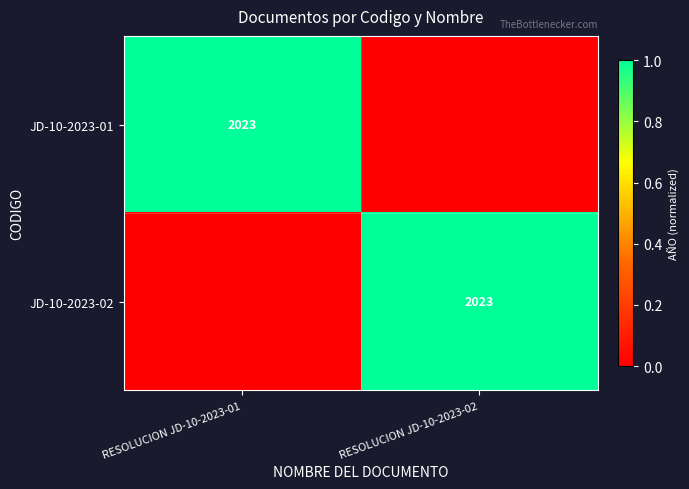

True or false: JD-10-2023-02 has a value of 3238 at RESOLUCION JD-10-2023-02.

False